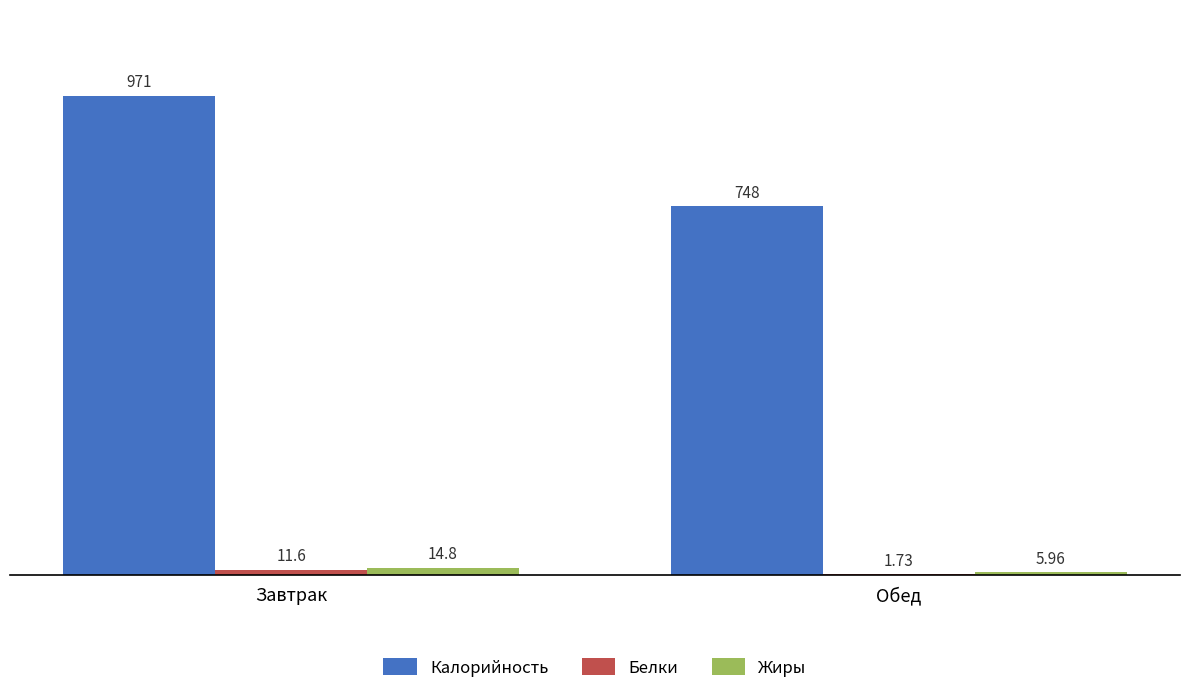

At which label does Белки reach its peak?

Завтрак